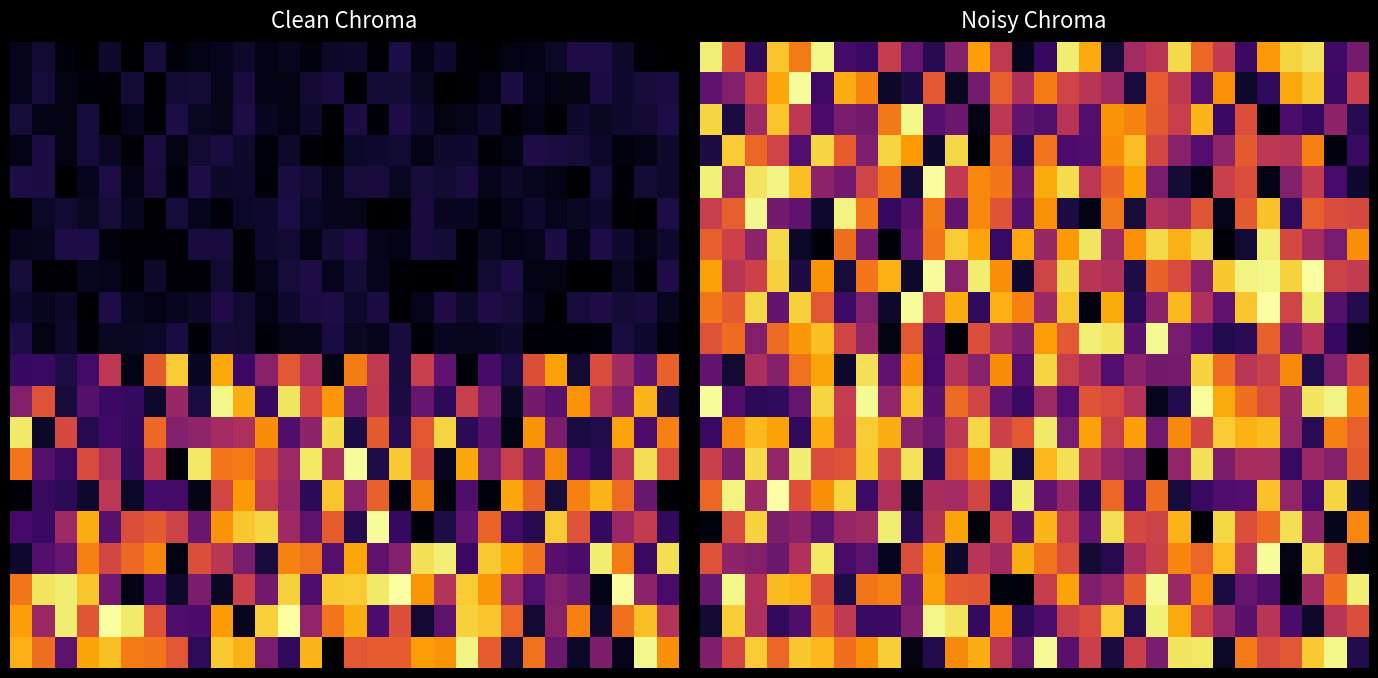

What is the total value across all series at 4?

10.9